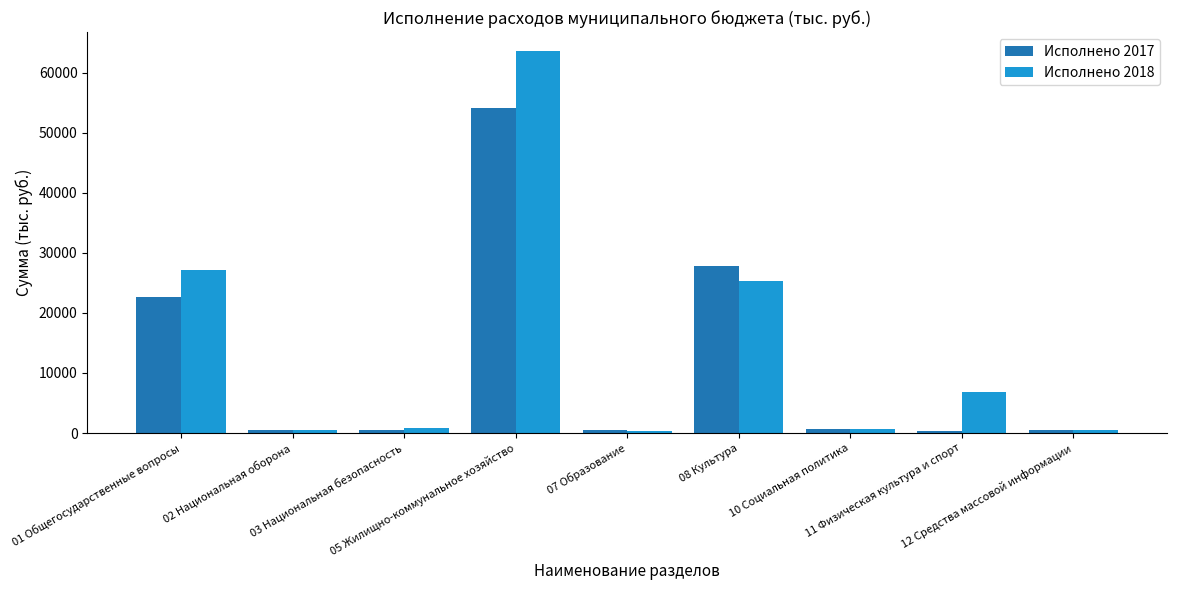

What position from the left is 07 Образование?

5